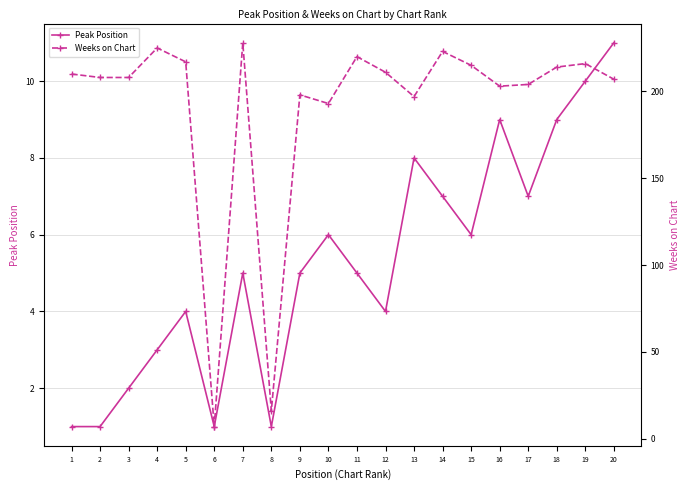

How many data points does each series have?

20